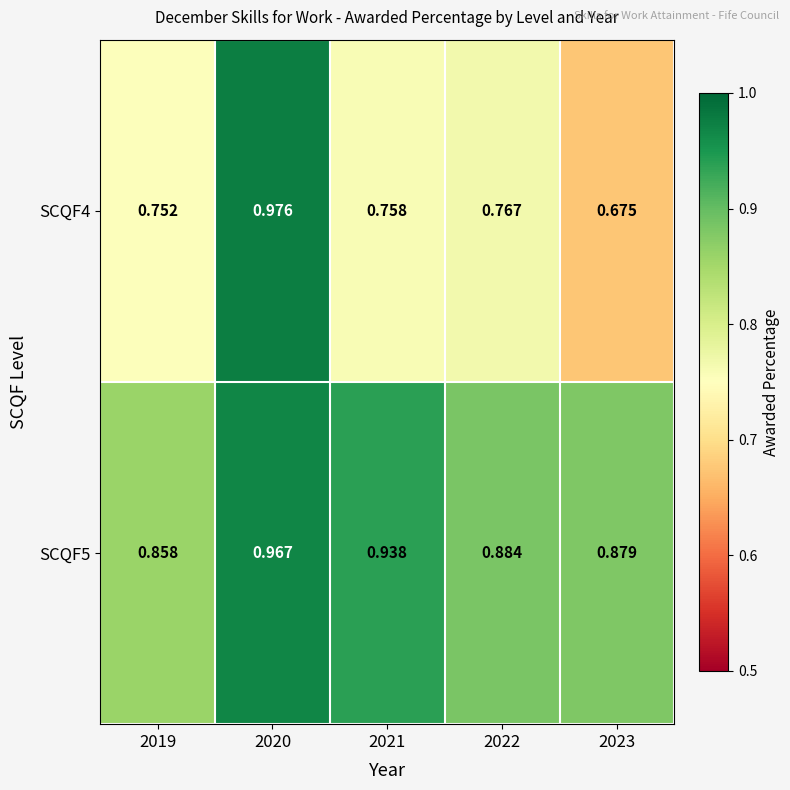

Is the value of SCQF5 at 2022 greater than the value of SCQF4 at 2022?

Yes